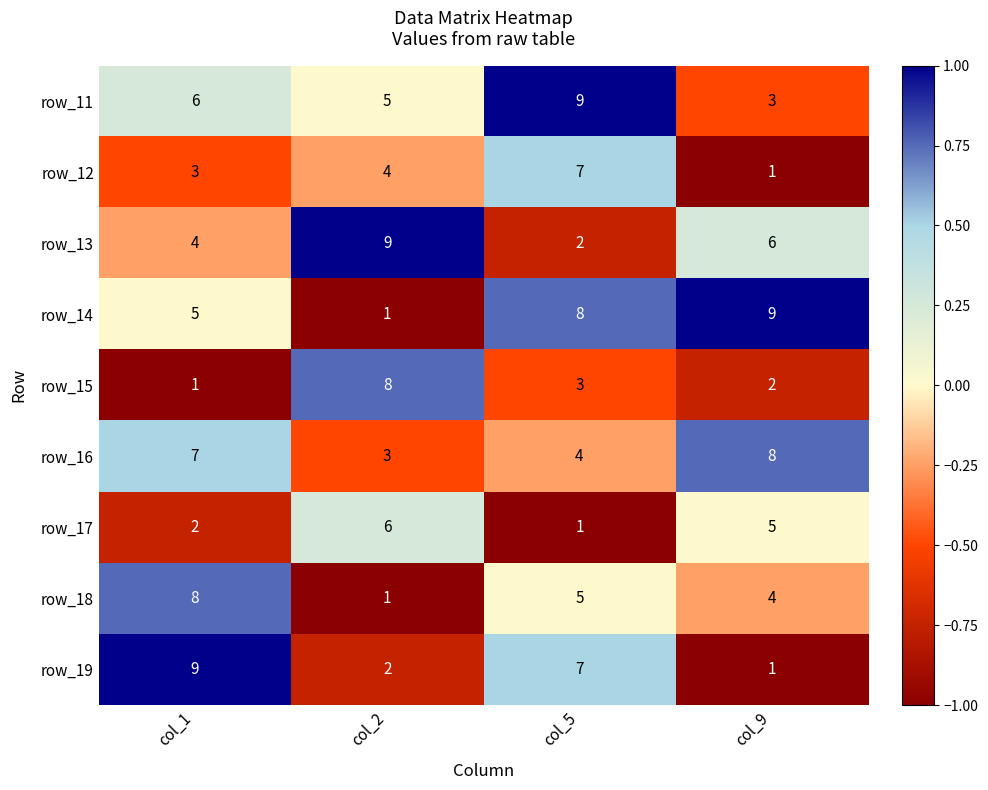

Count the row_12 values in the range 3 to 7.

3